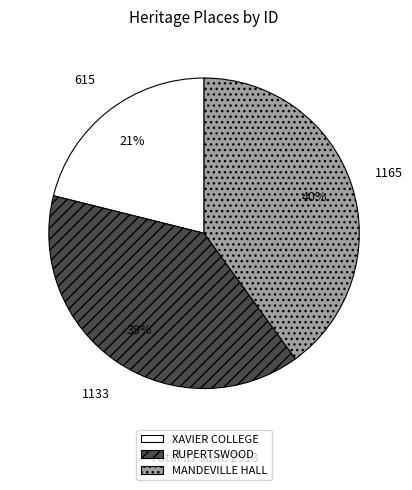

Does MANDEVILLE HALL represent more than half of the total?

No